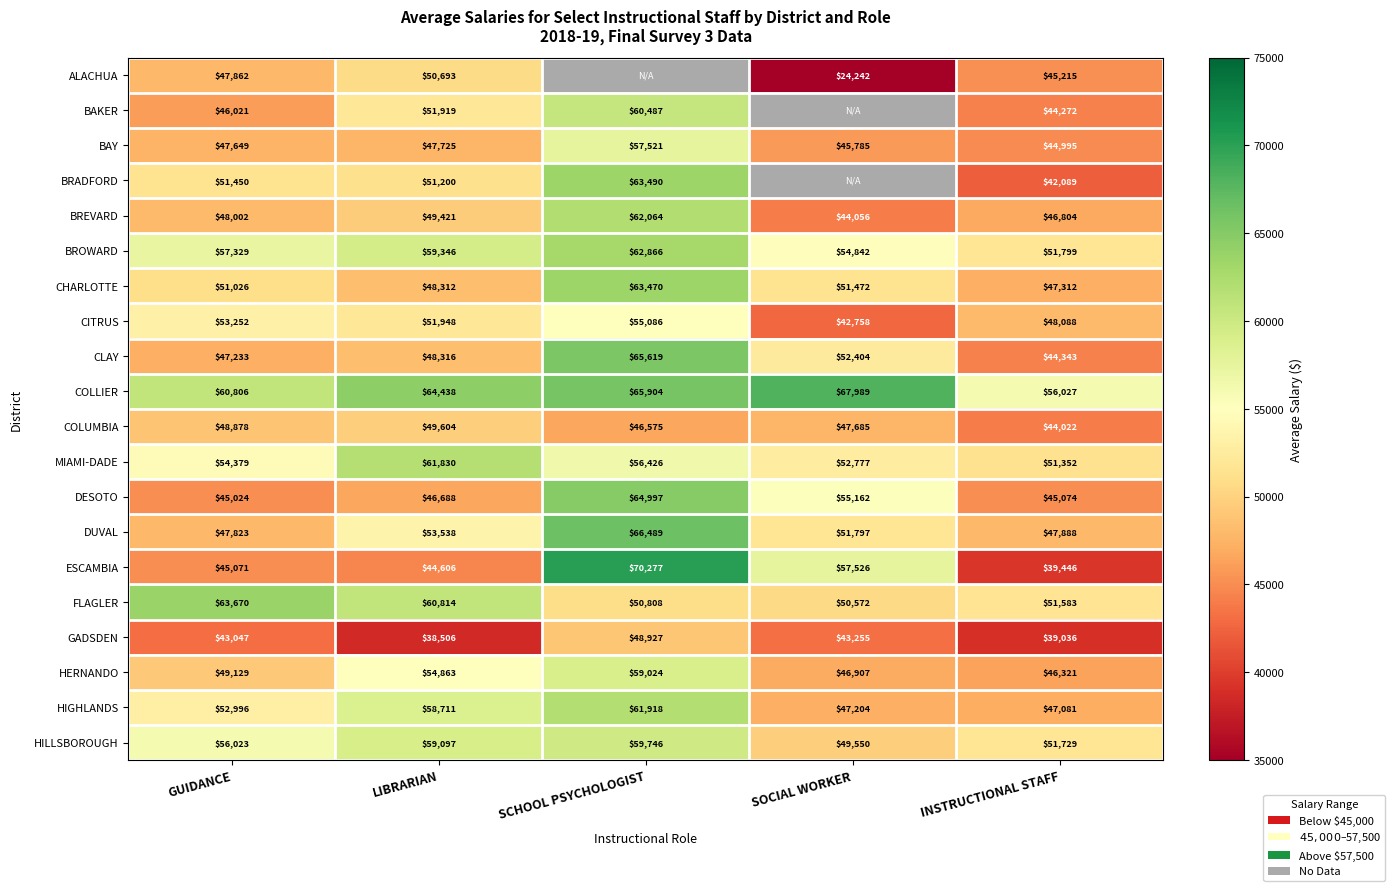

Is the value of CITRUS at LIBRARIAN greater than the value of DUVAL at SCHOOL PSYCHOLOGIST?

No